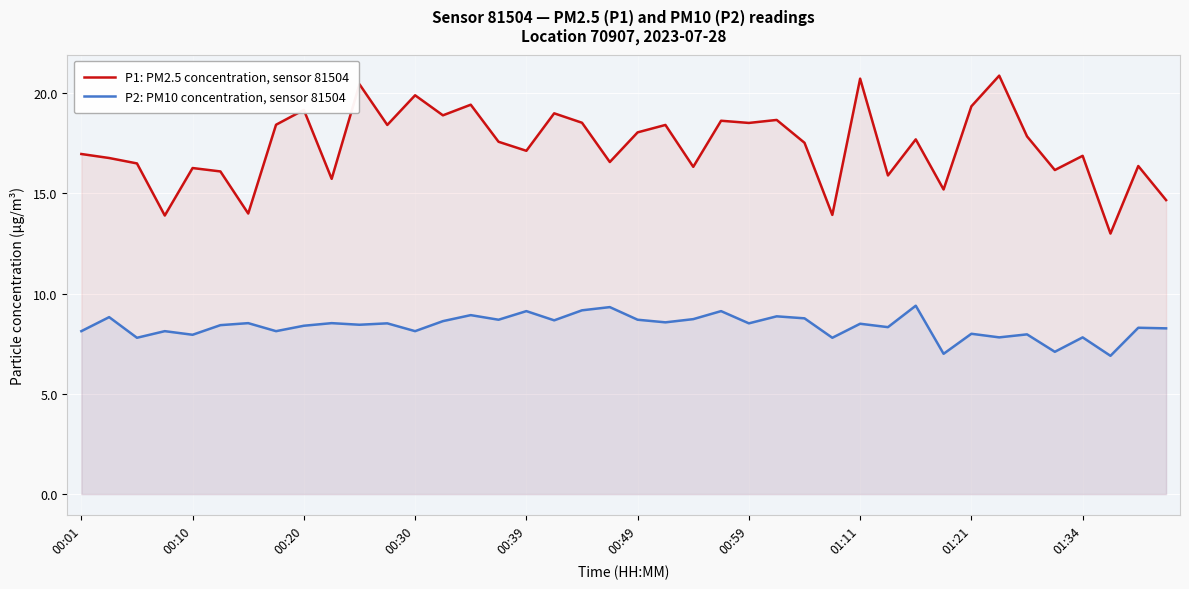

What is the value of the P2: PM10 concentration, sensor 81504 point at the 22nd from the left?

8.6